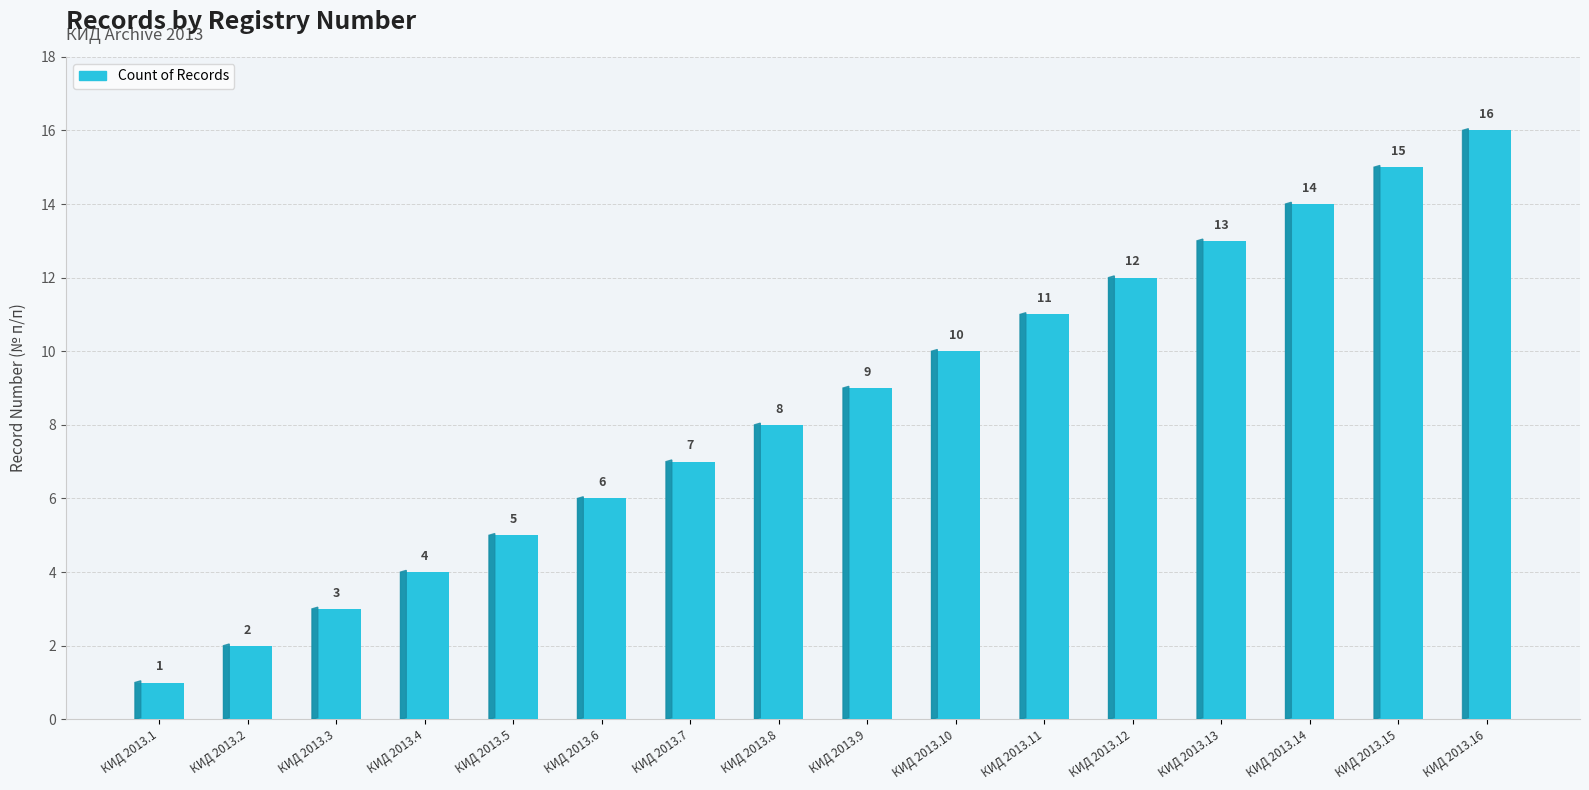

Reading right to left, list all the values displayed in this chart.

КИД 2013.16=16	КИД 2013.15=15	КИД 2013.14=14	КИД 2013.13=13	КИД 2013.12=12	КИД 2013.11=11	КИД 2013.10=10	КИД 2013.9=9	КИД 2013.8=8	КИД 2013.7=7	КИД 2013.6=6	КИД 2013.5=5	КИД 2013.4=4	КИД 2013.3=3	КИД 2013.2=2	КИД 2013.1=1